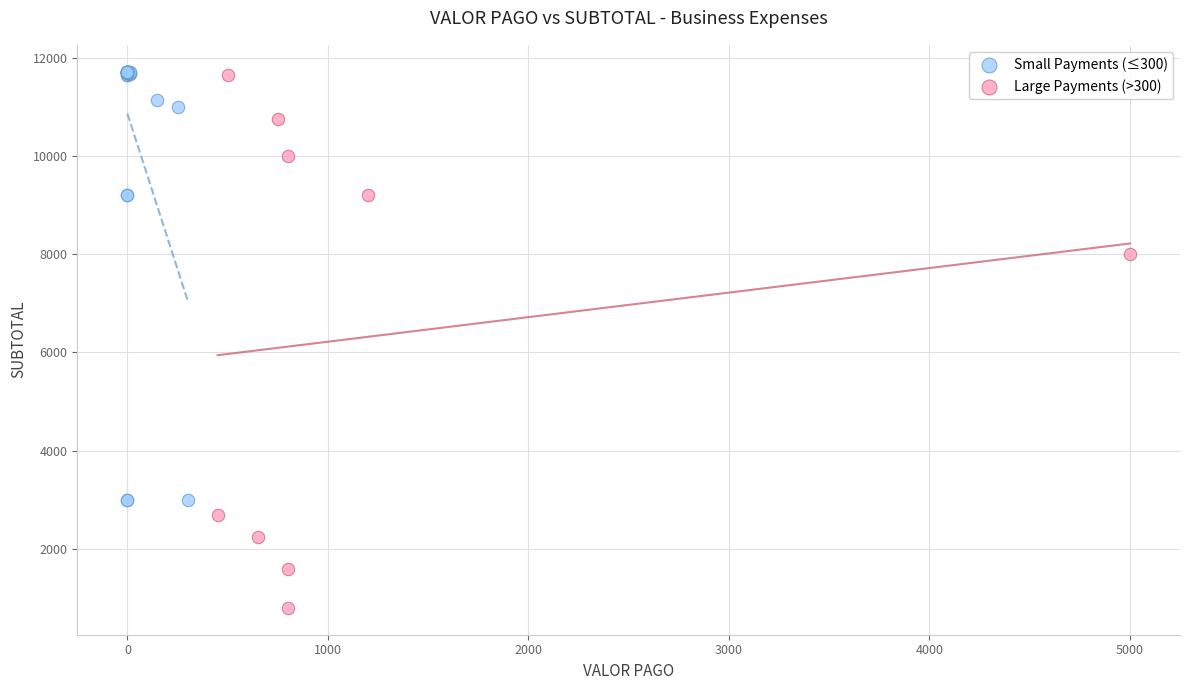

Which series has the largest Y range (max minus min)?

Large Payments (>300)